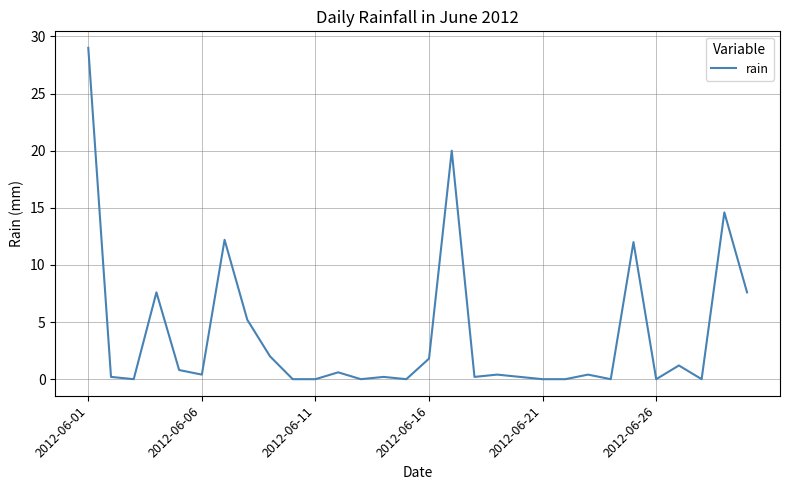

What is the maximum value shown in the chart?

29.0